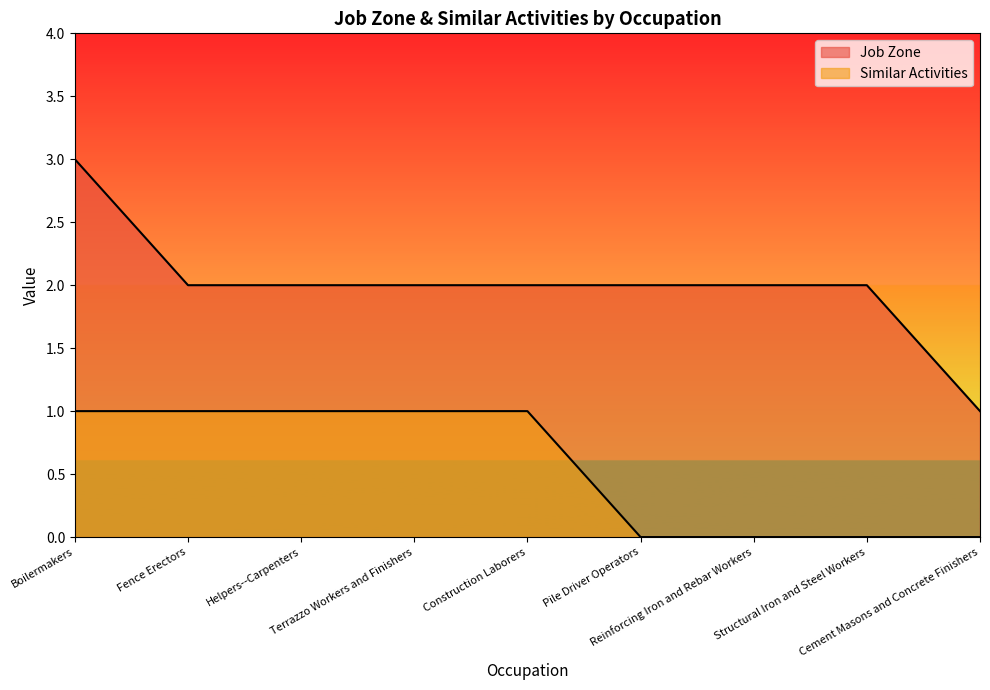

What is the difference between the Similar Activities values at Reinforcing Iron and Rebar Workers and Construction Laborers?

1